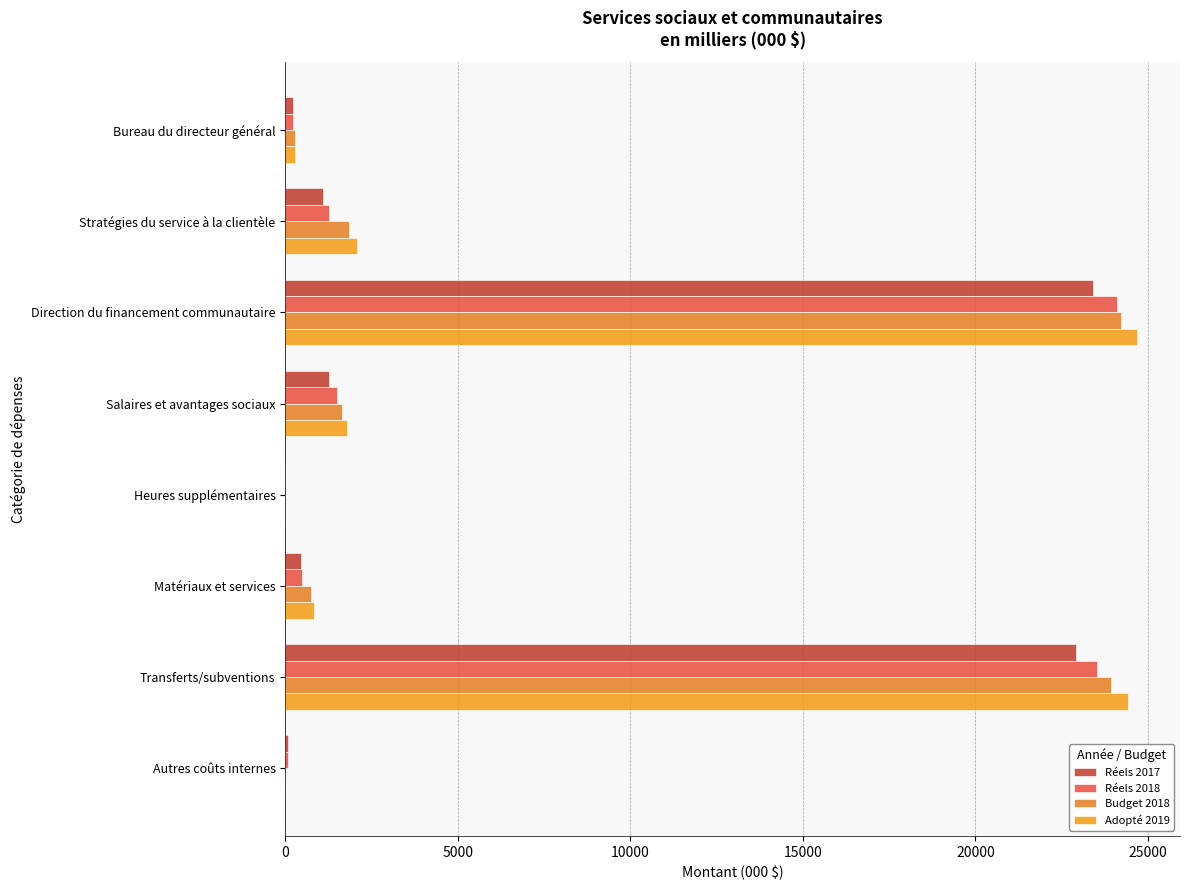

Reading right to left, transcribe all the data shown in this chart.

Réels 2017: 65	22904	463	3	1275	23400	1090	220
Réels 2018: 65	23533	492	4	1500	24095	1262	237
Budget 2018: 5	23941	734	0	1654	24214	1840	280
Adopté 2019: 5	24406	834	0	1799	24692	2067	285